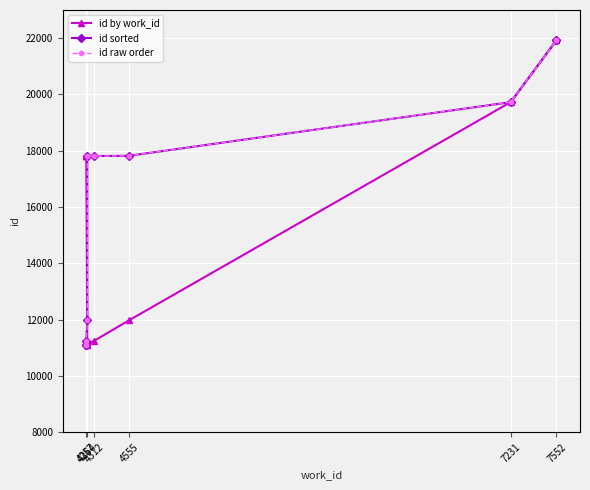

How many series are shown in this chart?

3